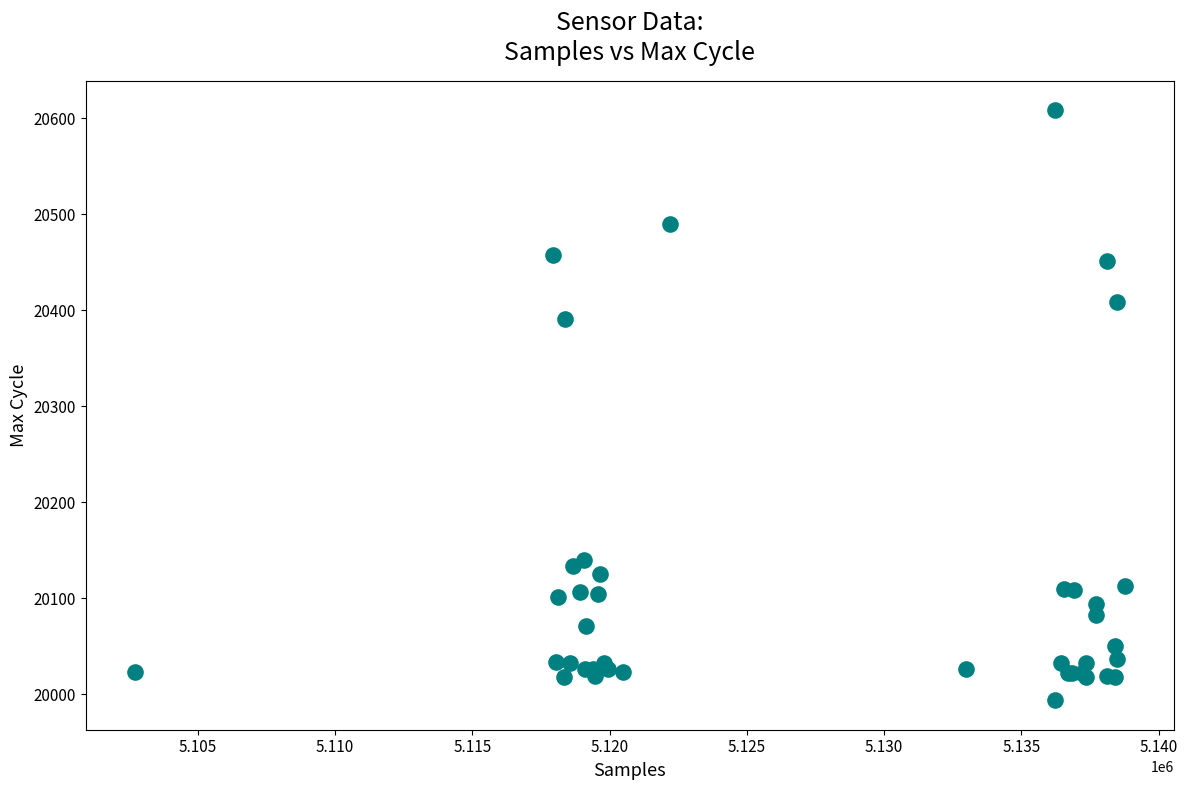

What Y value in the scatter plot is closest to 20301?

20391